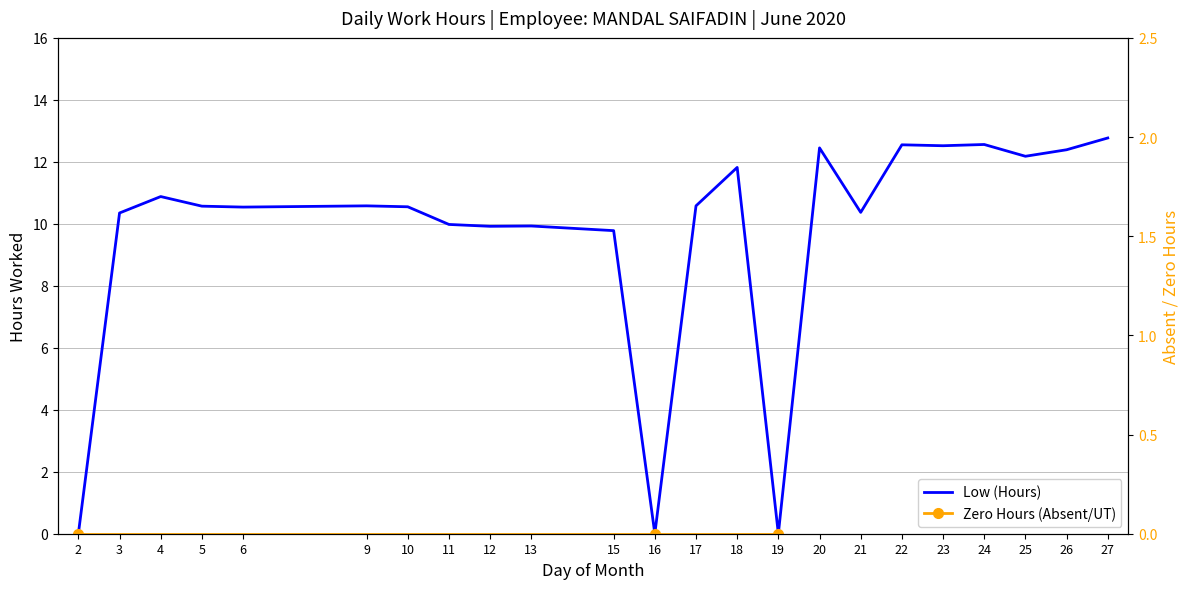

The value at 27 is 12.8. True or false?

True